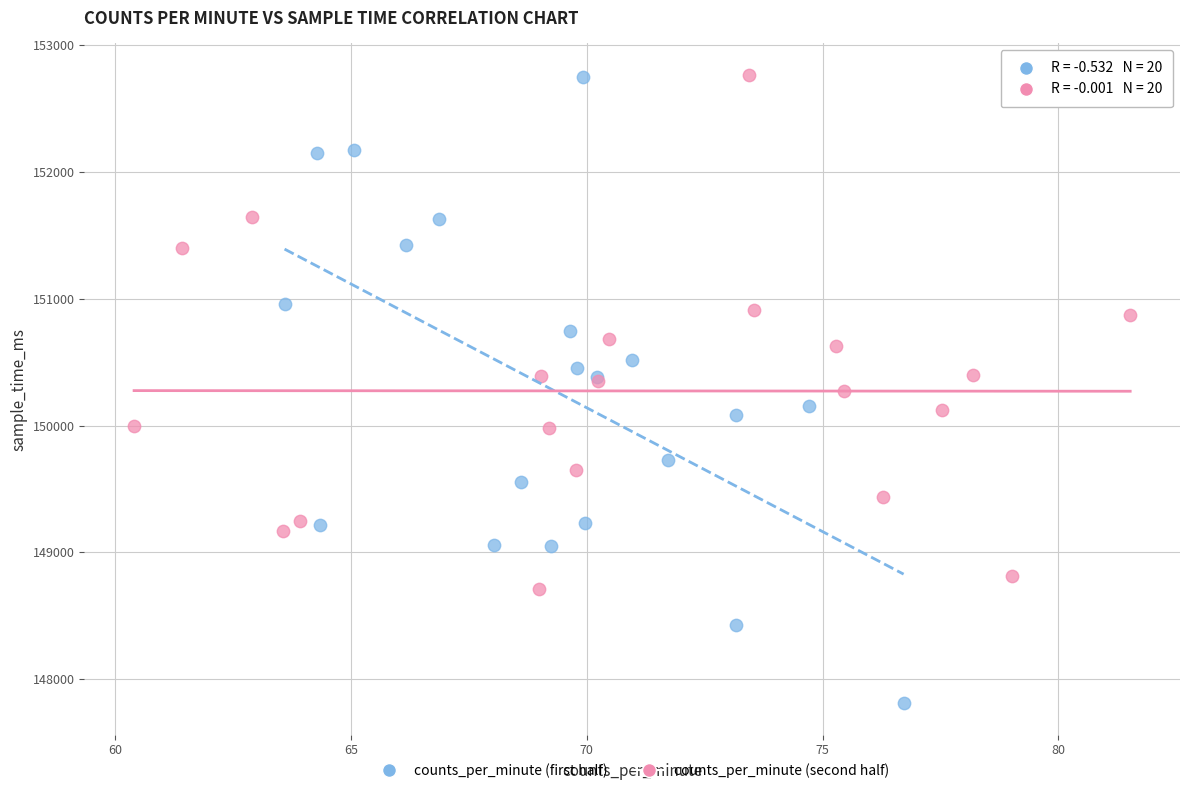

Which series reaches the minimum Y coordinate?

counts_per_minute (first half)